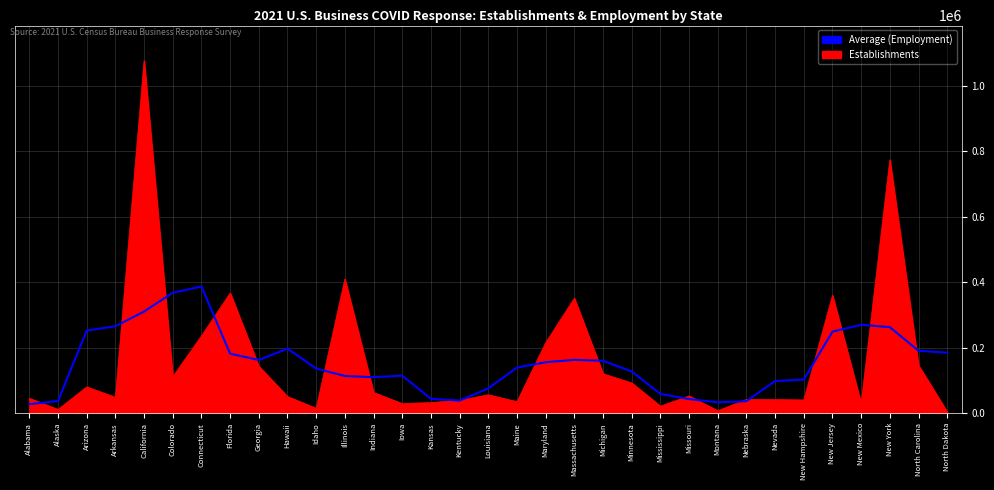

What position from the left is Alabama?

1